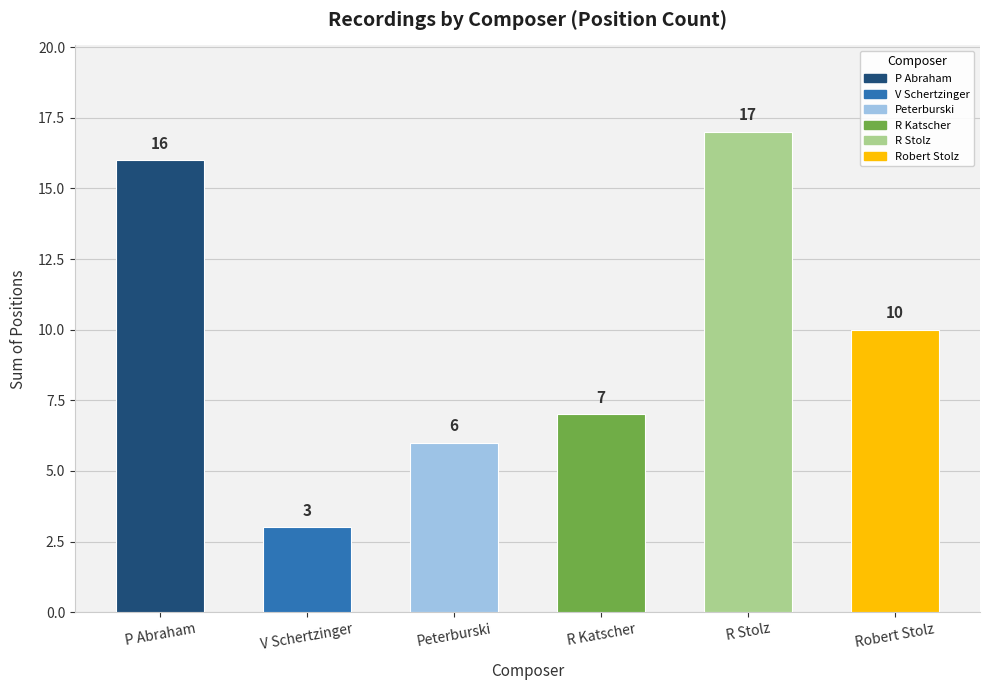

What is the label of the 4th bar from the left?

R Katscher